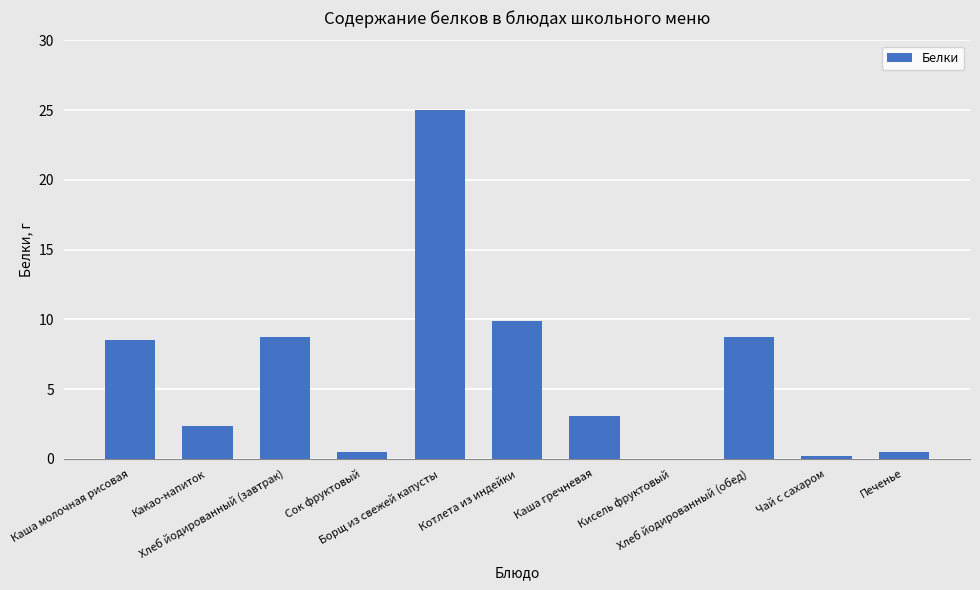

What is the greatest value displayed?

25.0